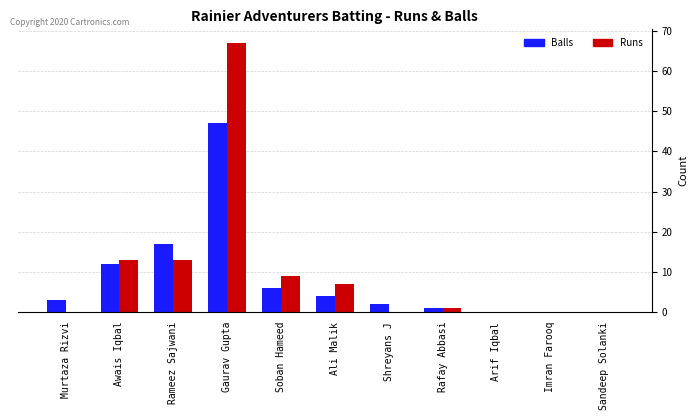

Which series has the widest spread of values?

Runs